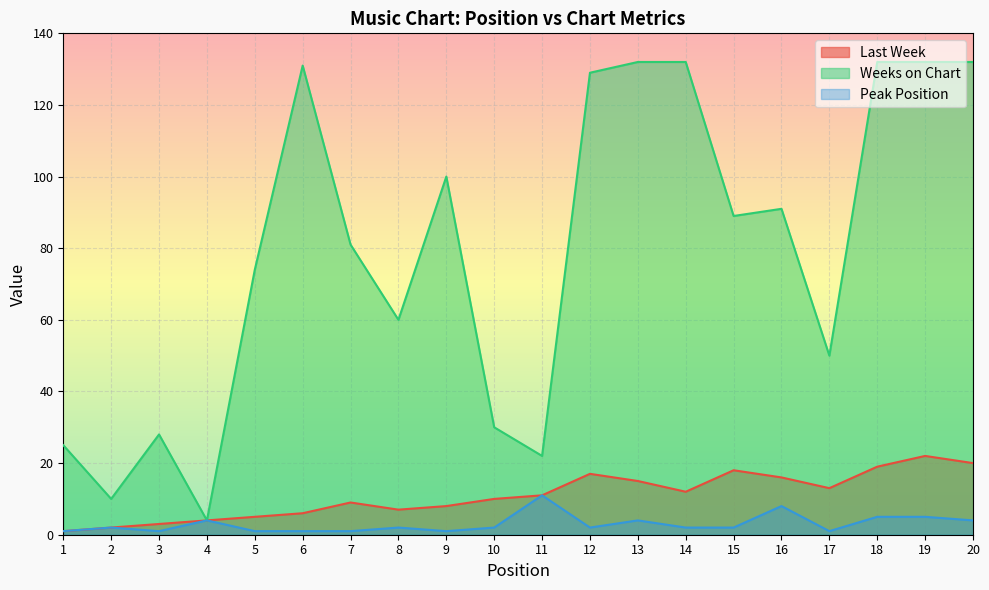

Reading left to right, what are all the values shown in this chart?

Last Week: 1=1	2=2	3=3	4=4	5=5	6=6	7=9	8=7	9=8	10=10	11=11	12=17	13=15	14=12	15=18	16=16	17=13	18=19	19=22	20=20
Weeks on Chart: 1=25	2=10	3=28	4=4	5=74	6=131	7=81	8=60	9=100	10=30	11=22	12=129	13=132	14=132	15=89	16=91	17=50	18=132	19=132	20=132
Peak Position: 1=1	2=2	3=1	4=4	5=1	6=1	7=1	8=2	9=1	10=2	11=11	12=2	13=4	14=2	15=2	16=8	17=1	18=5	19=5	20=4